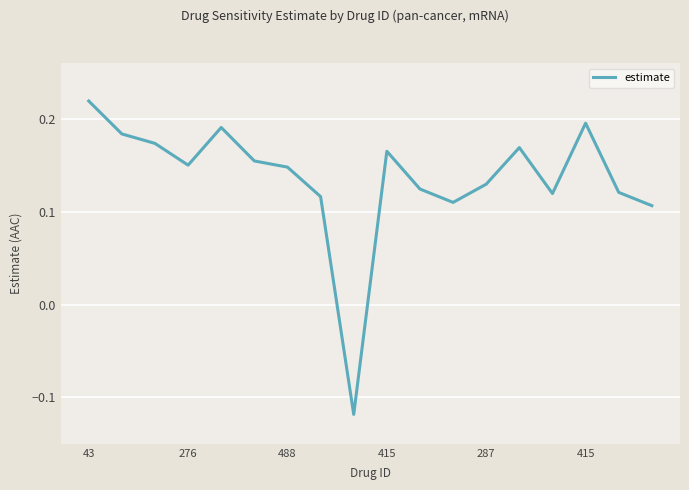

What is the difference between the maximum and minimum values?

0.3